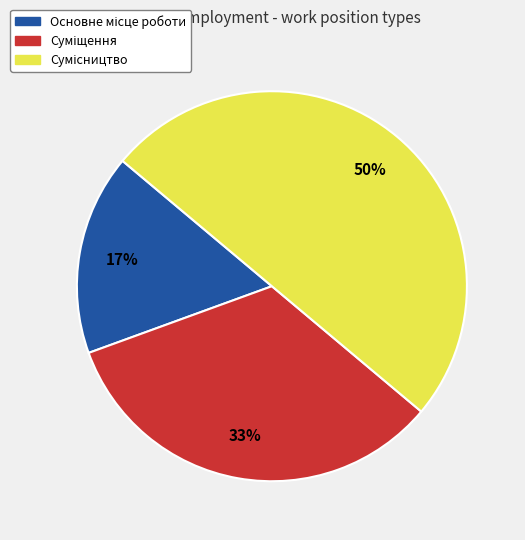

To the nearest percent, what is the average slice percentage?

33%